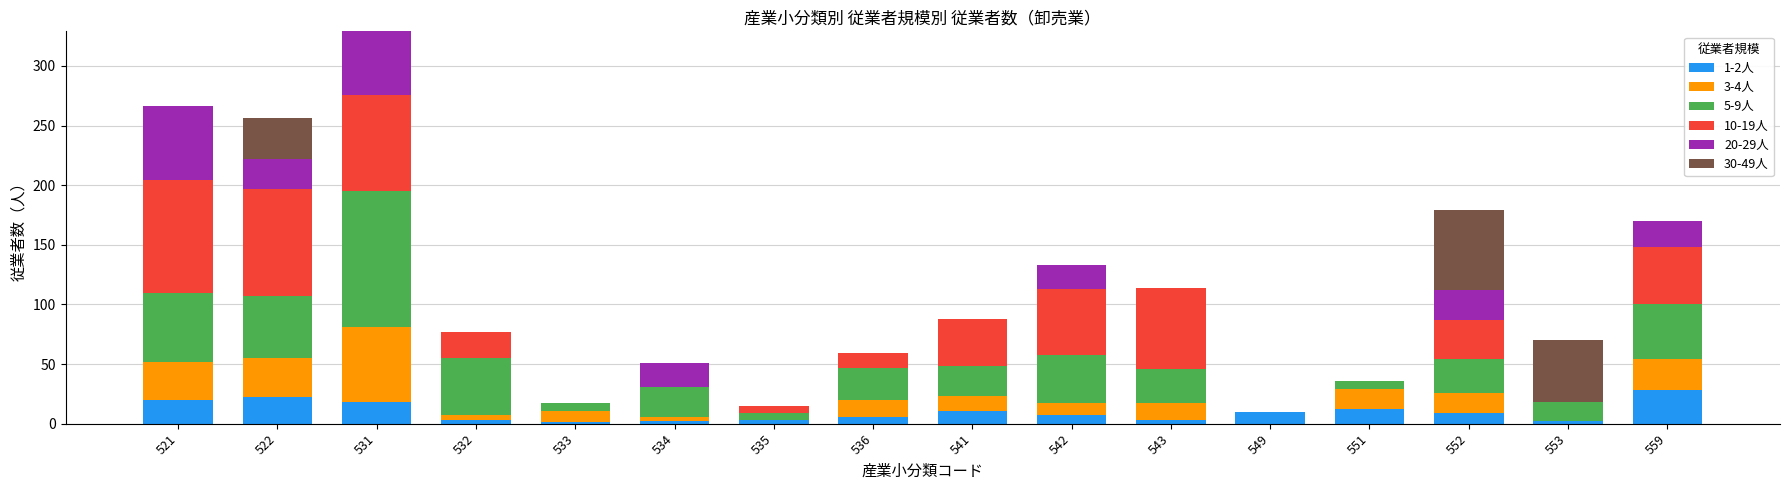

The value of 1-2人 at 559 is 28. True or false?

True